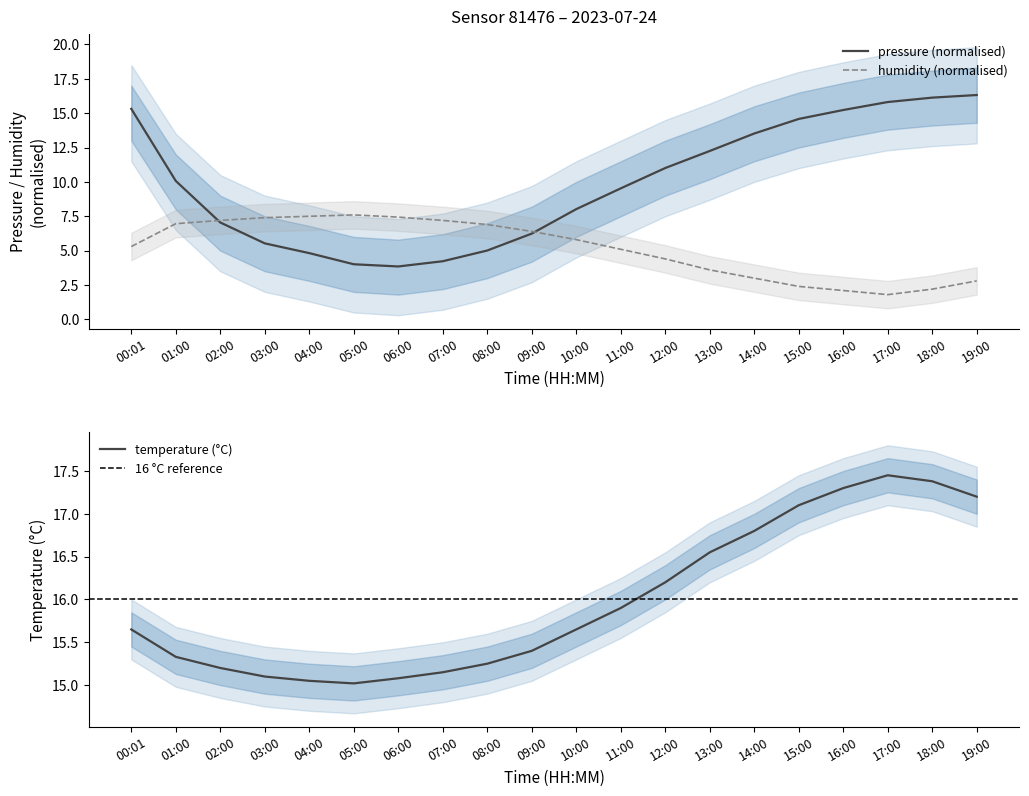

What is the total value across all series at 00:01?

36.3